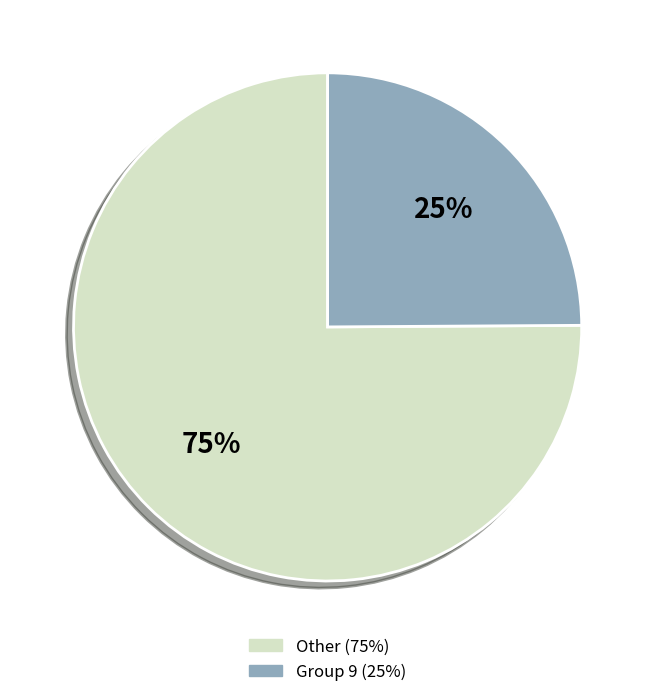

To the nearest percent, what is the average slice percentage?

50%